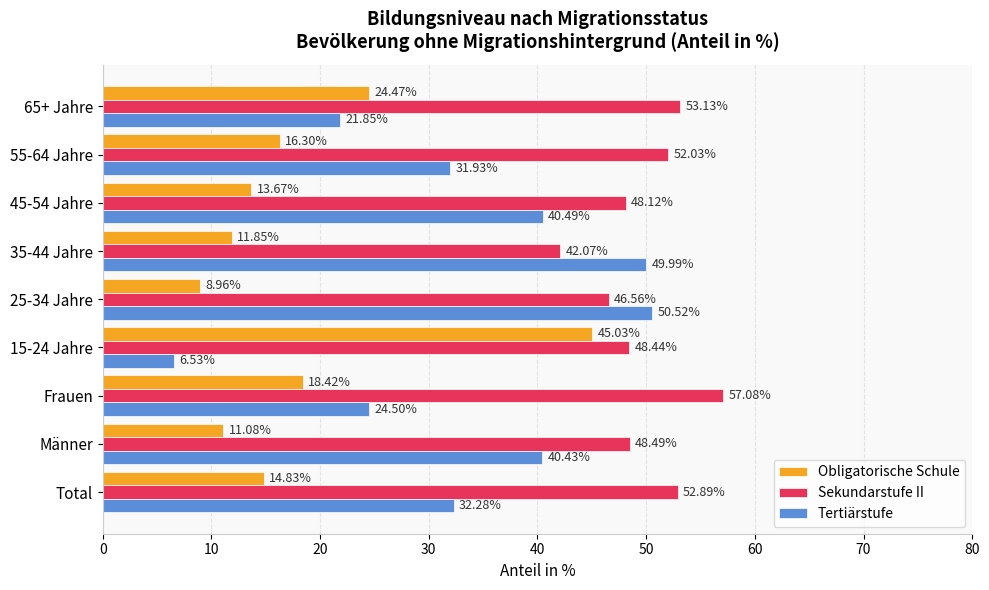

At how many categories does at least one series exceed 30?

9